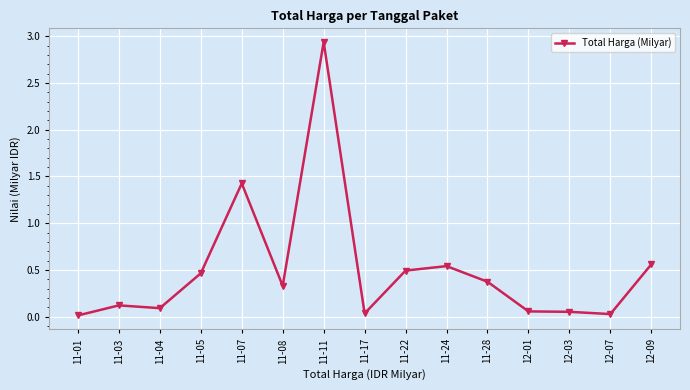

Which category has the highest value across all series?

11-11